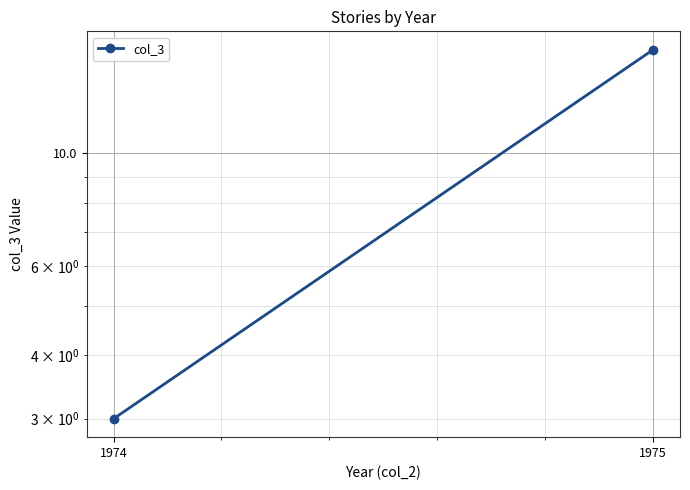

List the labels in order of value, smallest first.

1974, 1975